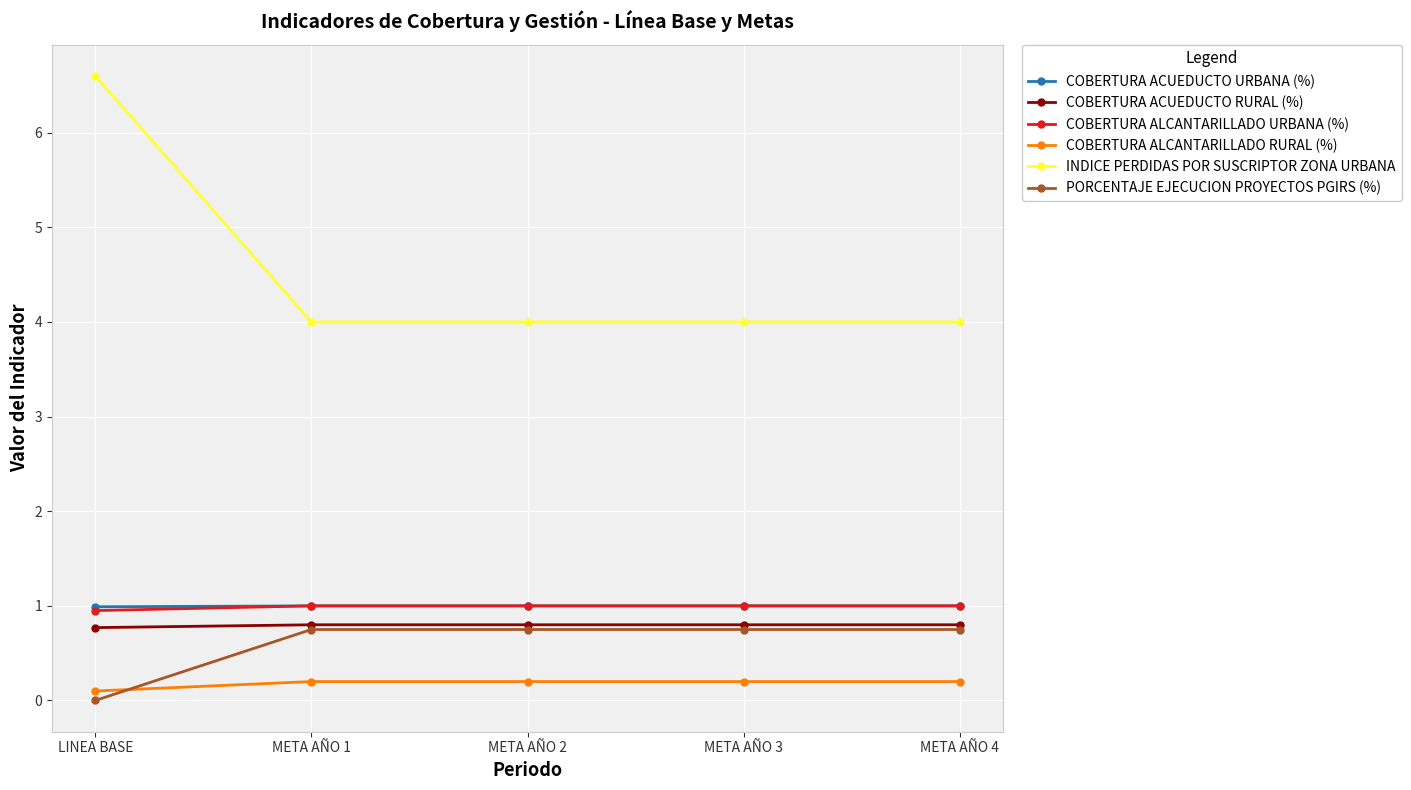

What is the label of the 5th point from the left?

META AÑO 4